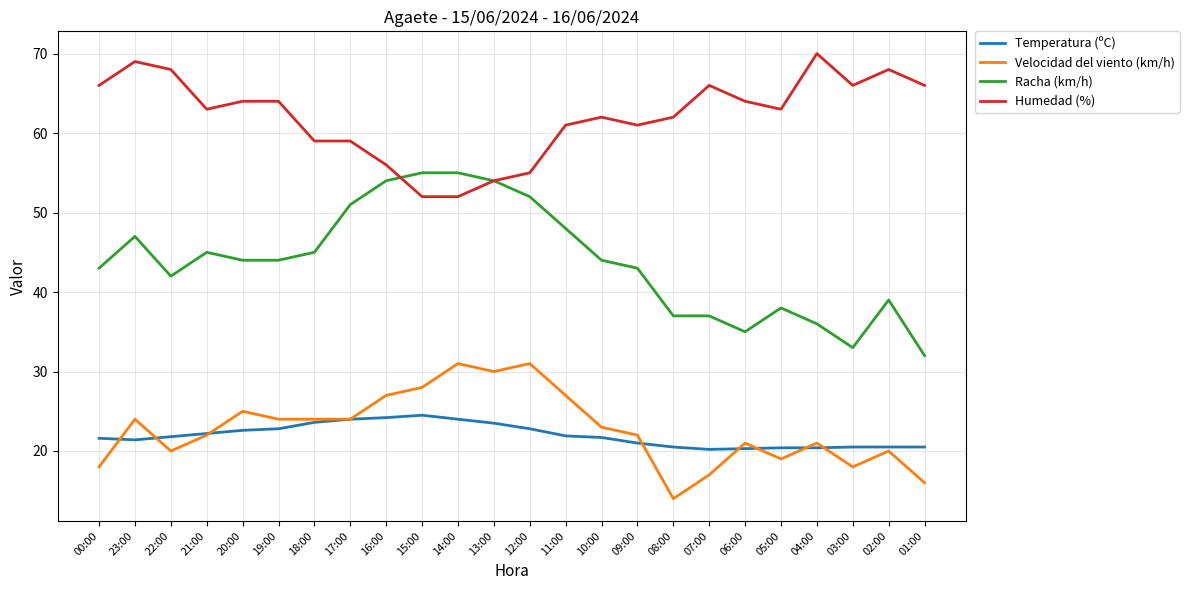

Does the chart display data point markers on the line(s)?

No